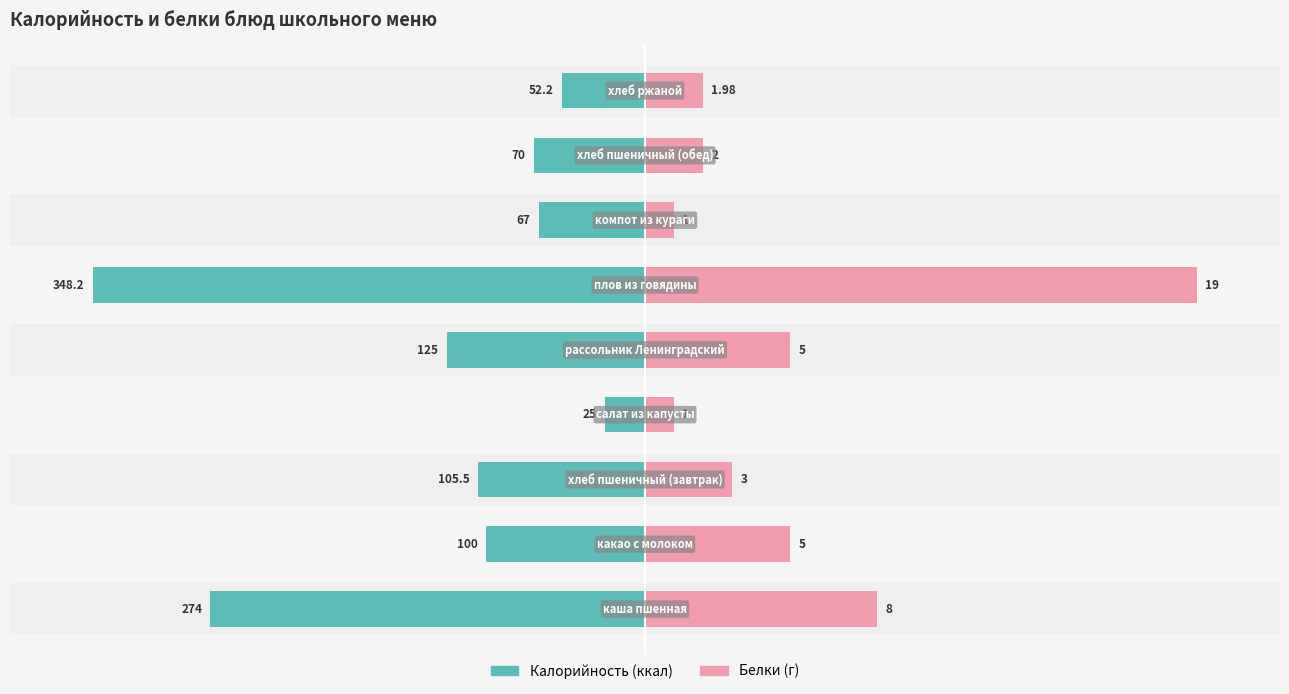

At how many categories does at least one series exceed -25?

9